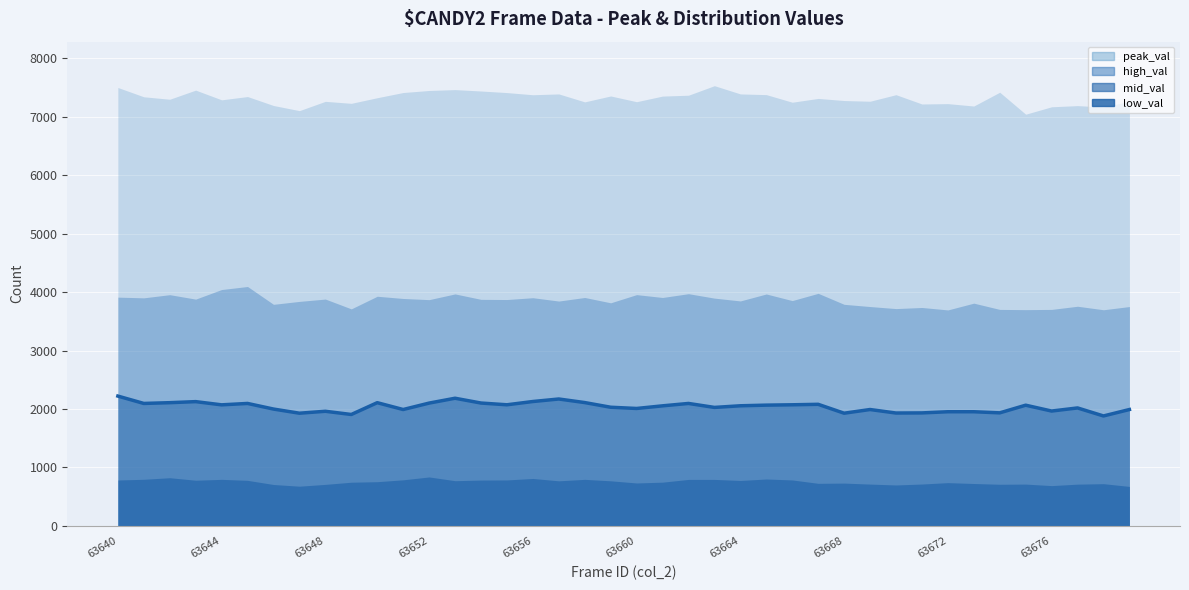

What value does the data have at 29, to the nearest 50?

2000